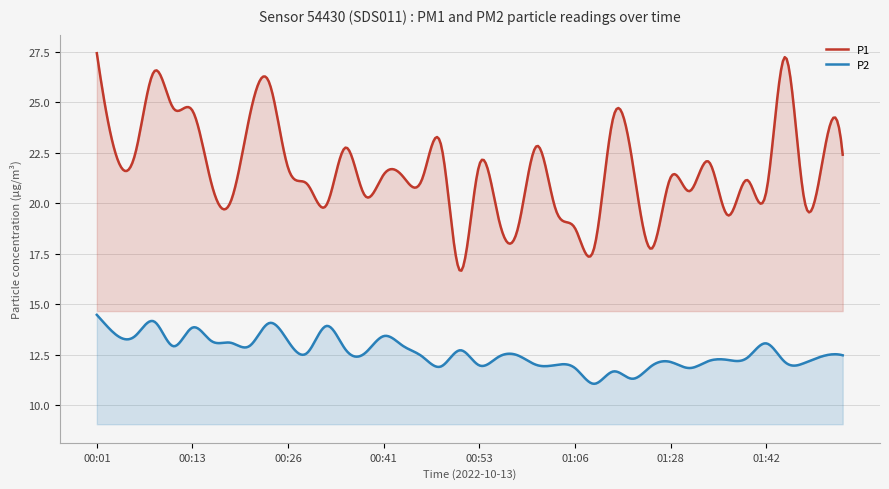

Where is the first local minimum for P2?

00:06